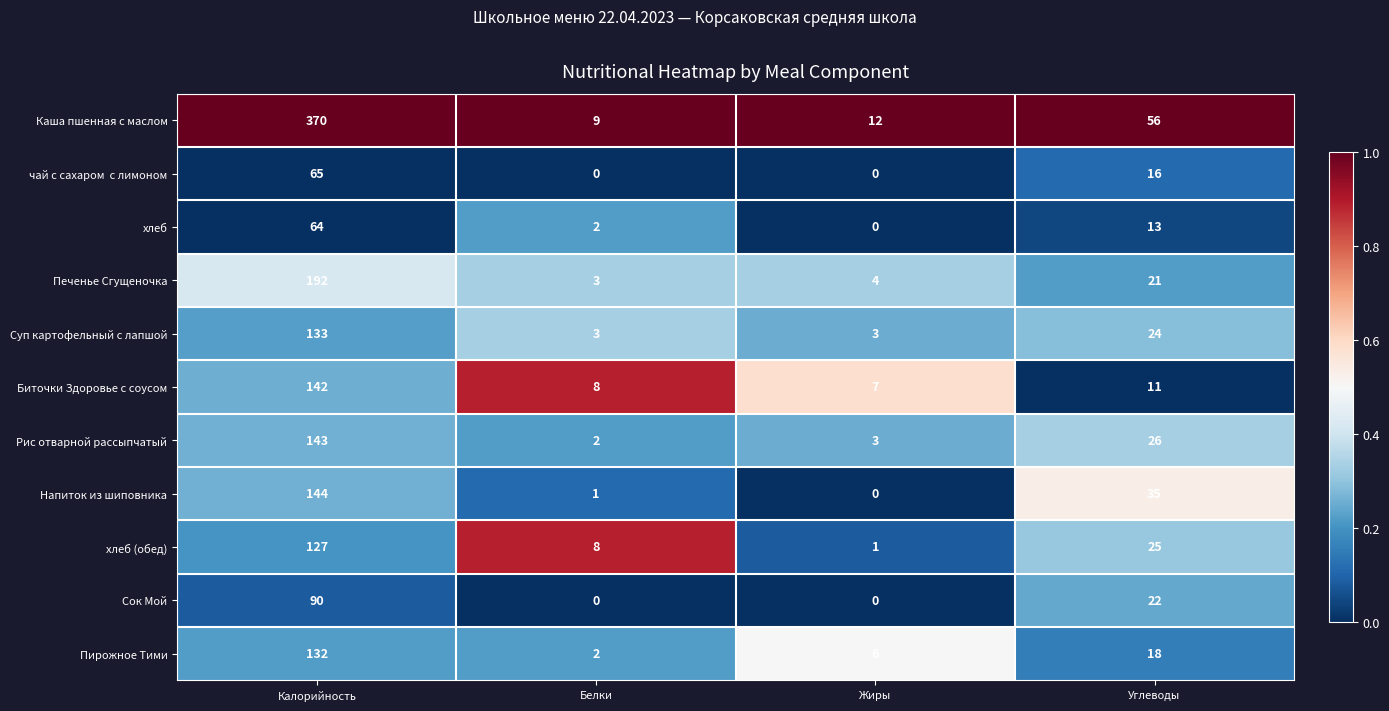

Where does the Напиток из шиповника series first go above 35?

Калорийность